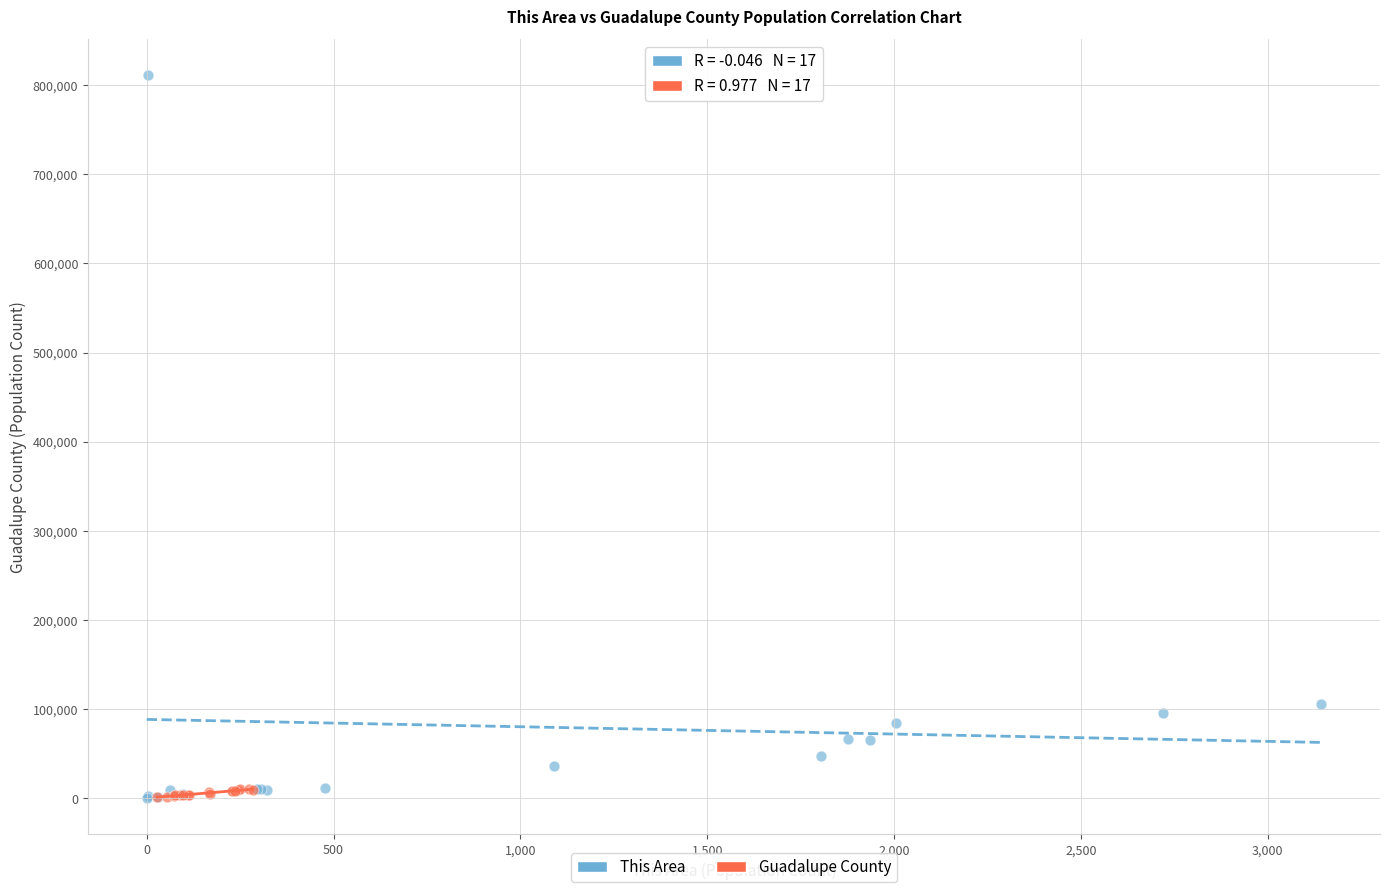

What are all the series names shown in the legend?

This Area, Guadalupe County